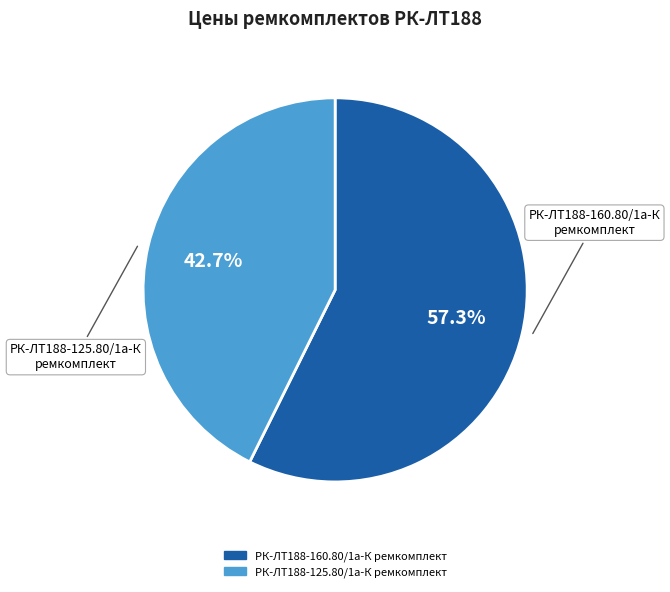

Combined, do РК-ЛТ188-160.80/1а-К ремкомплект and РК-ЛТ188-125.80/1а-К ремкомплект account for over 50%?

Yes